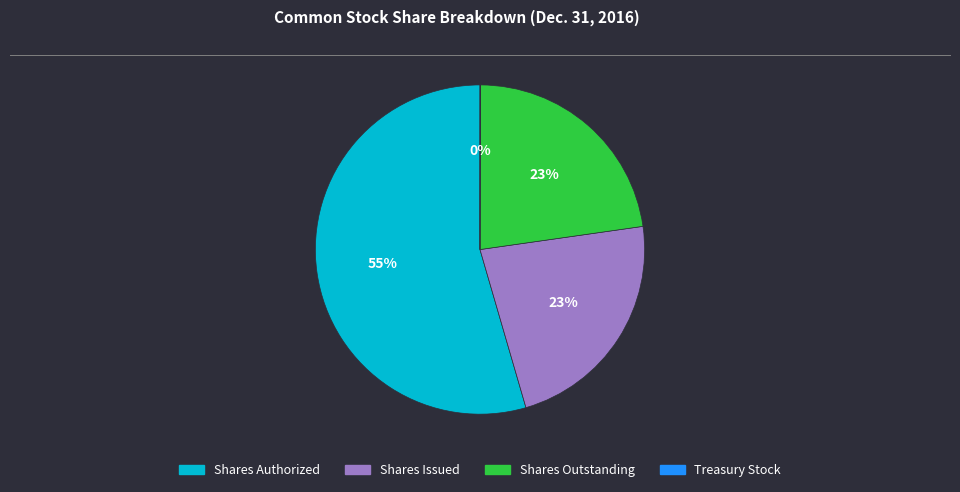

Is there a majority slice in this chart?

Yes